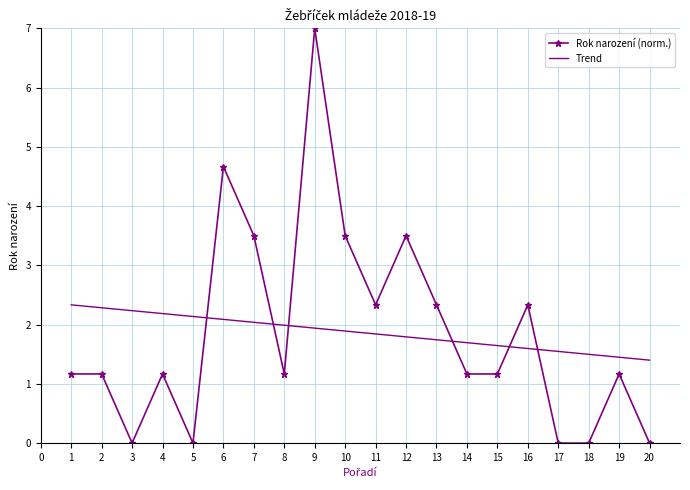

Which series has the largest range (max minus min)?

Rok narození (norm.)